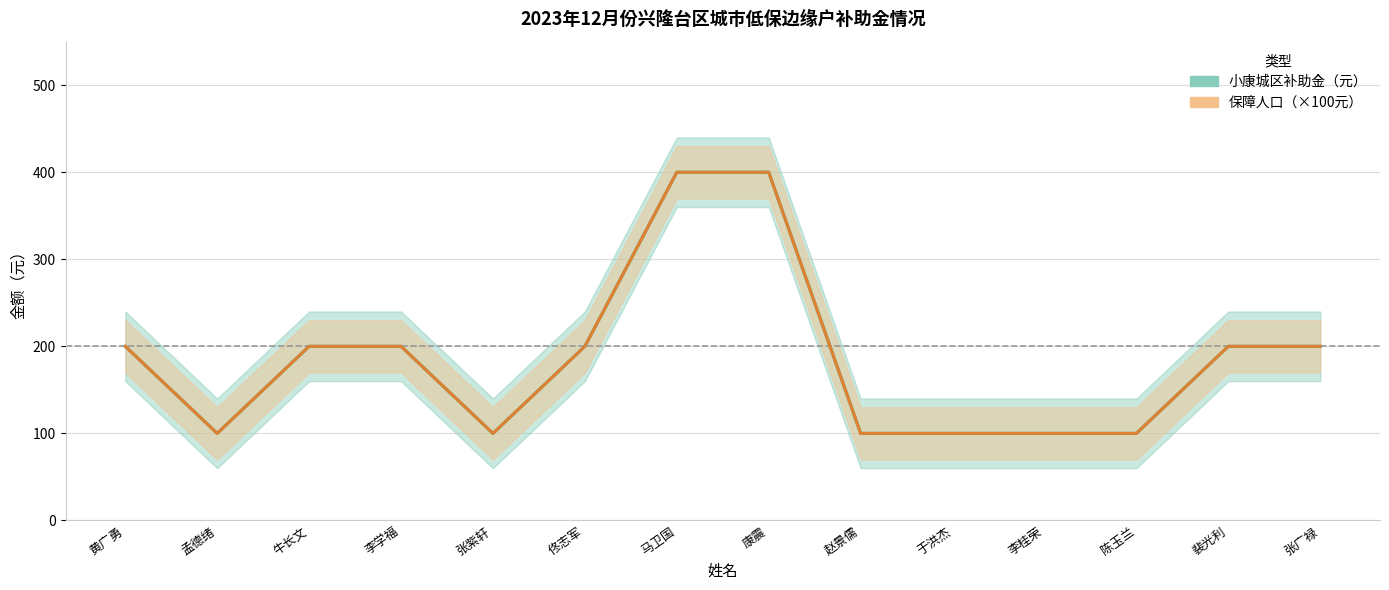

True or false: 保障人口（×100元） has a value of 101 at 裴光利.

False